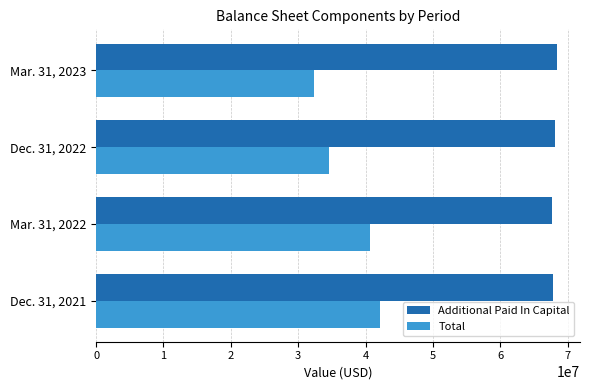

Is the value of Total at Mar. 31, 2023 greater than the value of Additional Paid In Capital at Dec. 31, 2021?

No